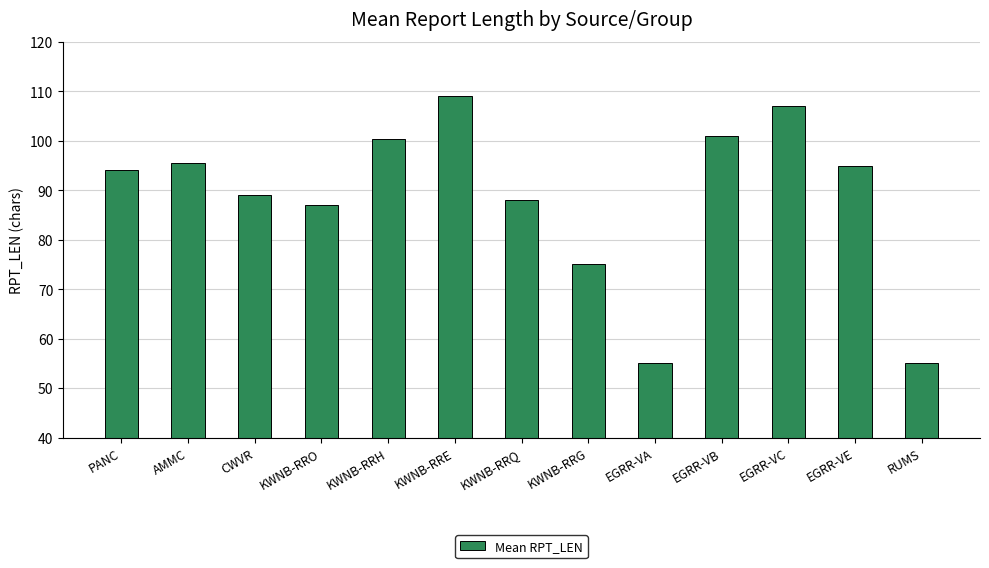

Reading right to left, list all the values displayed in this chart.

RUMS=55.0	EGRR-VE=95.0	EGRR-VC=107.0	EGRR-VB=101.0	EGRR-VA=55.0	KWNB-RRG=75.0	KWNB-RRQ=88.0	KWNB-RRE=109.0	KWNB-RRH=100.3	KWNB-RRO=87.0	CWVR=89.0	AMMC=95.5	PANC=94.0